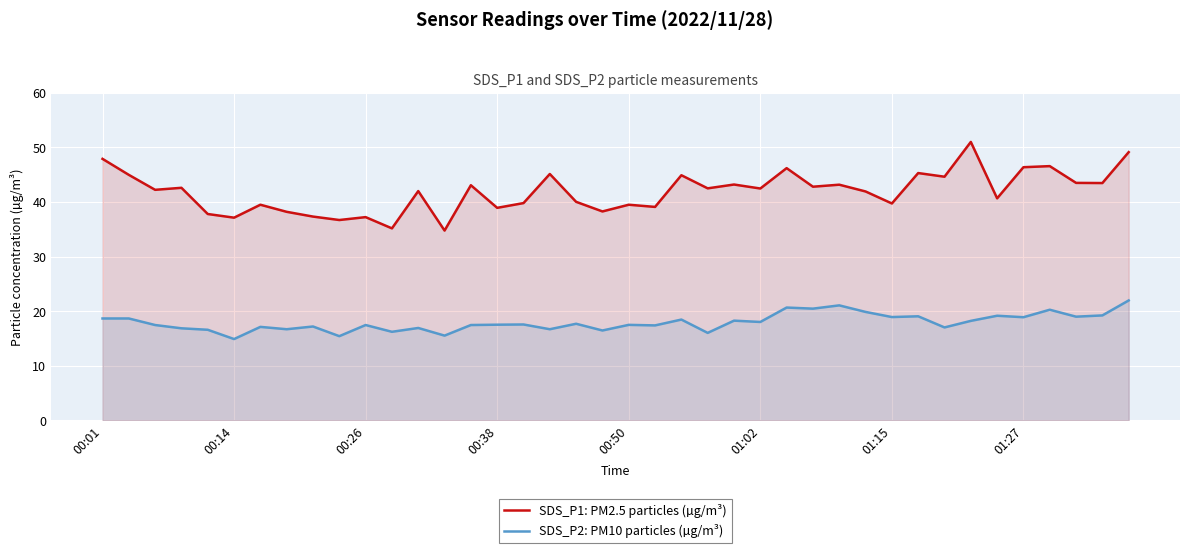

True or false: SDS_P2: PM10 particles (µg/m³) and SDS_P1: PM2.5 particles (µg/m³) cross at least once.

False